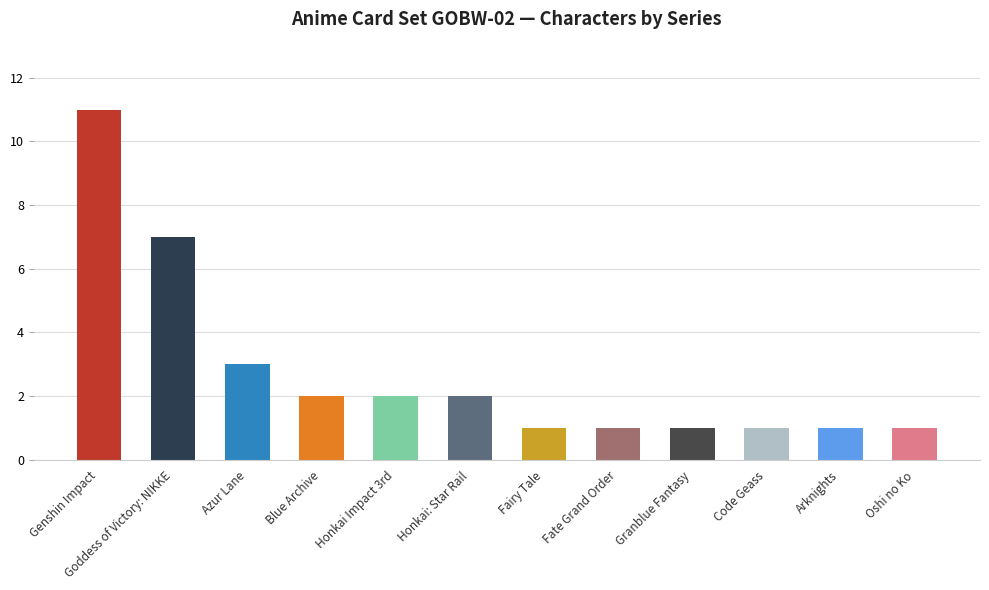

The chart shows a value of 5 at Goddess of Victory: NIKKE. True or false?

False